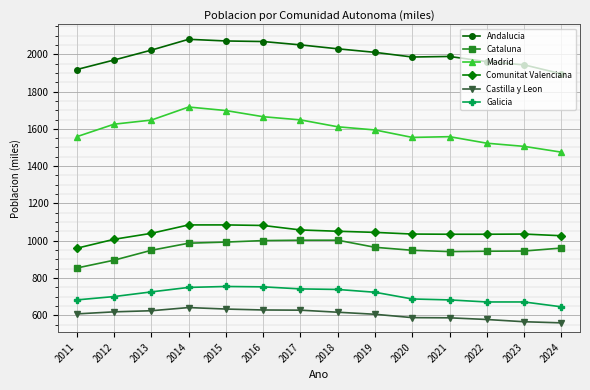

The value of Comunitat Valenciana at 2014 is 1537. True or false?

False